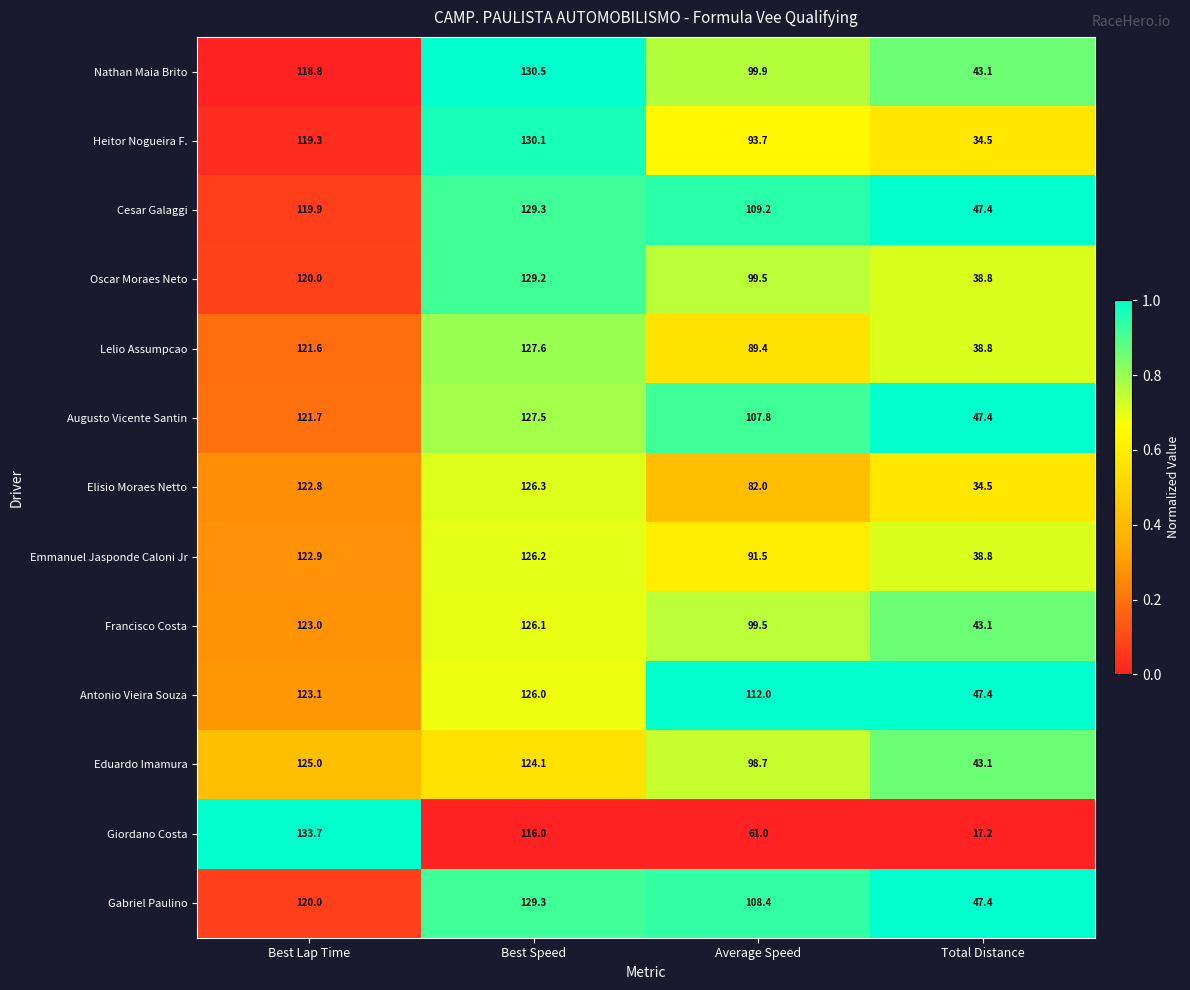

True or false: Emmanuel Jasponde Caloni Jr has a value of 126.2 at Best Speed.

True